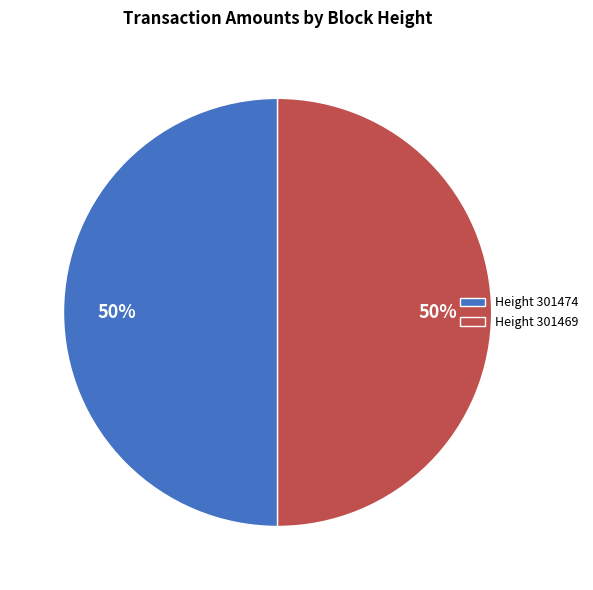

The Height 301474 slice represents 39% of the pie. True or false?

False